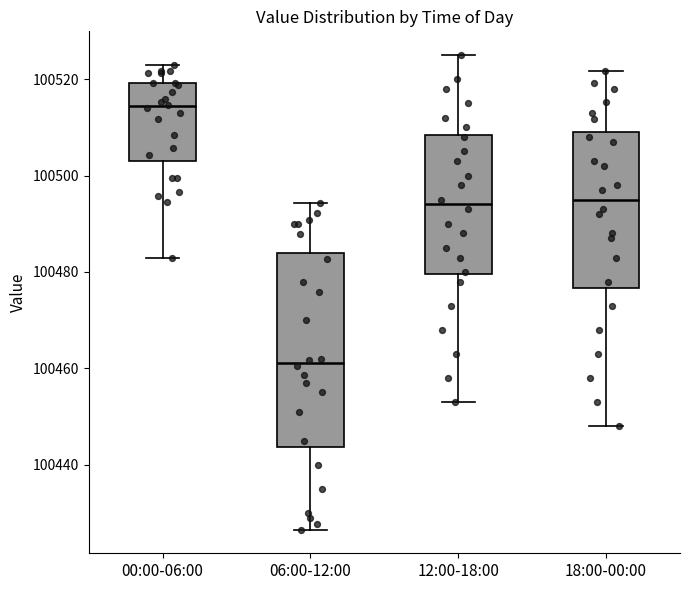

Comparing the boxes themselves (not the whiskers), which one is the tallest?

06:00-12:00